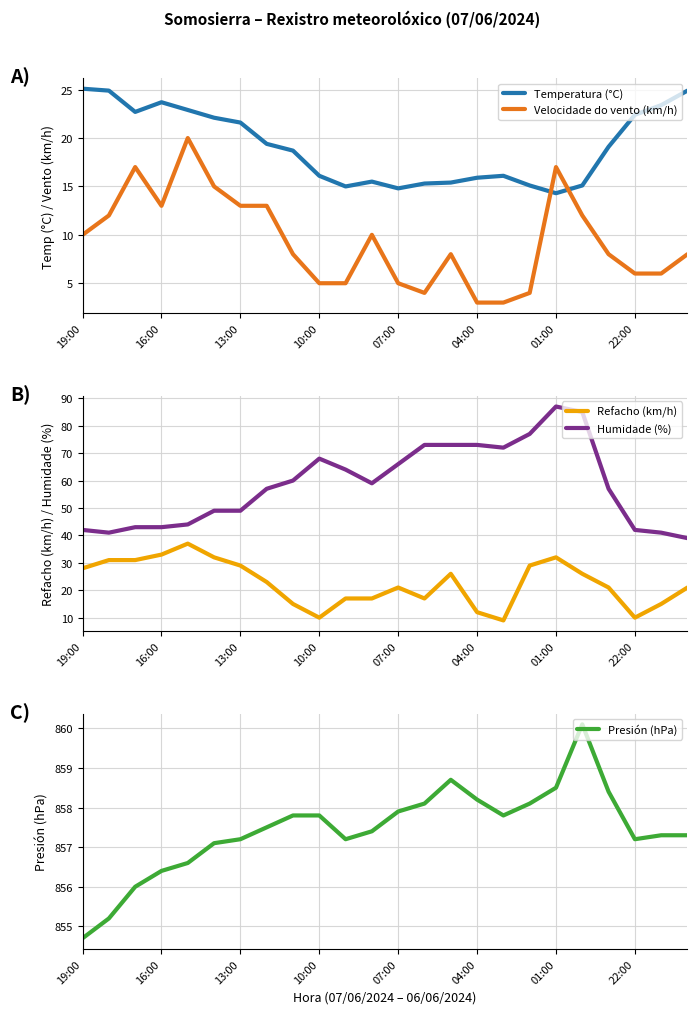

True or false: Humidade (%) has a value of 44 at 07:00.

False